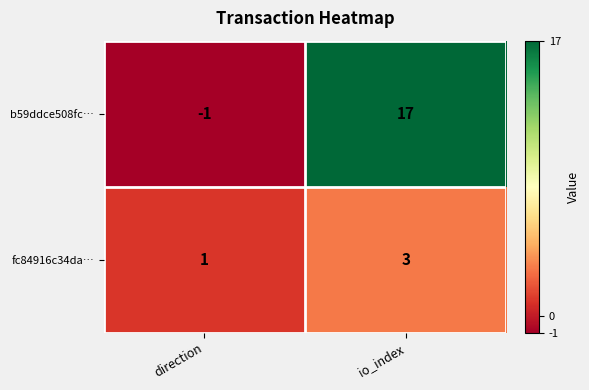

Which series has the largest range (max minus min)?

b59ddce508fc…